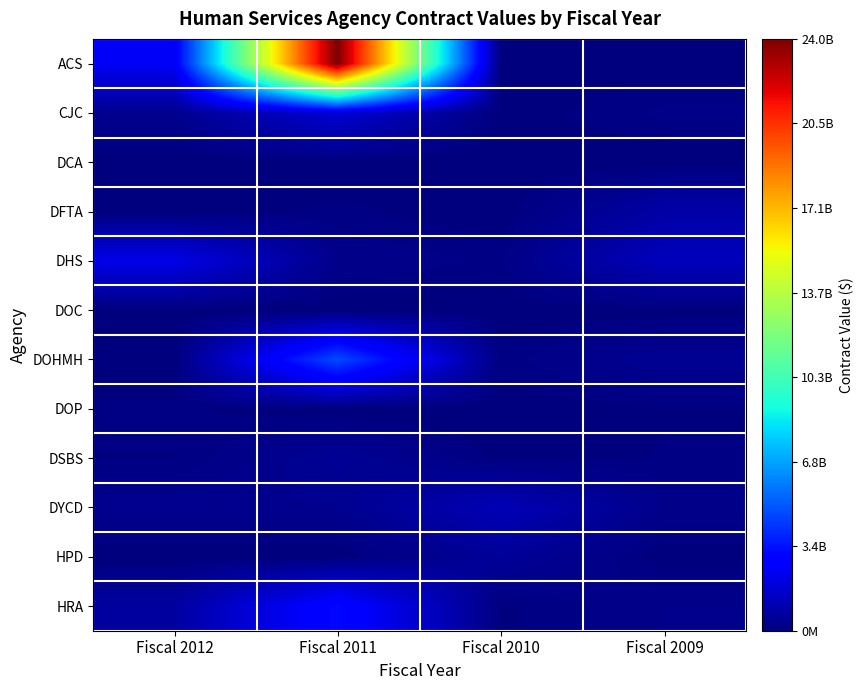

Between Fiscal 2011 and Fiscal 2010, which series saw the biggest shift?

ACS